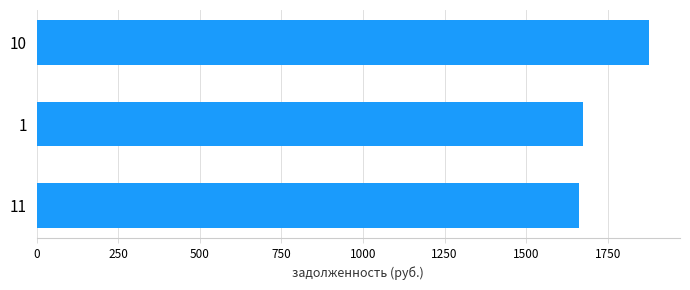

What is the average value?

1737.2